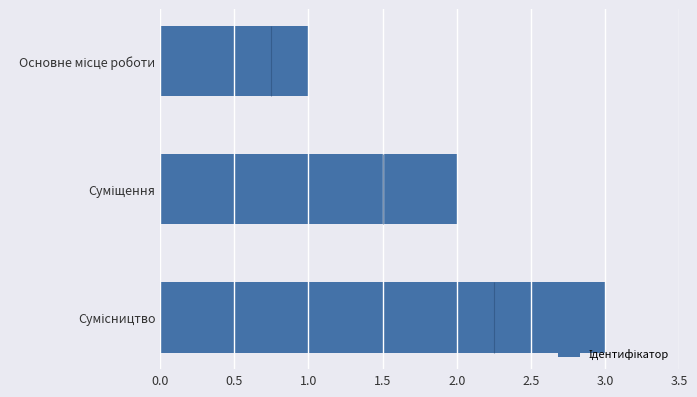

What is the difference between the maximum and minimum values?

2